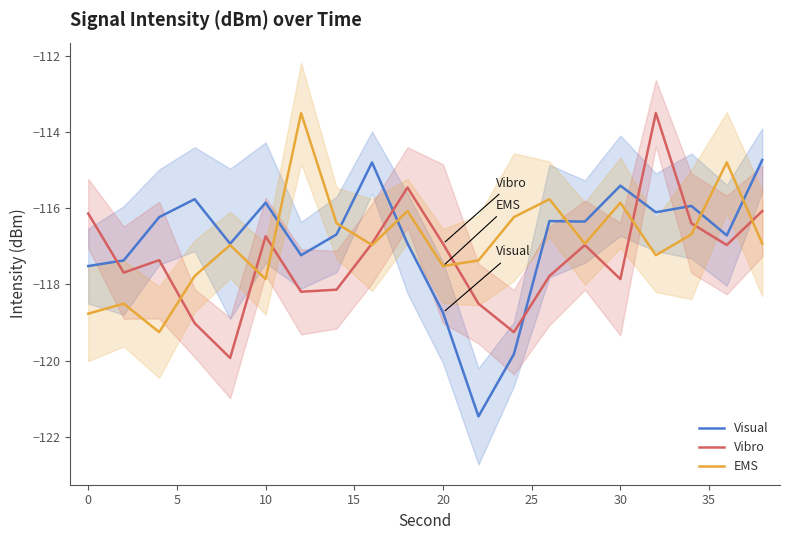

What is the value of the Visual point at the 3rd from the left?

-116.2